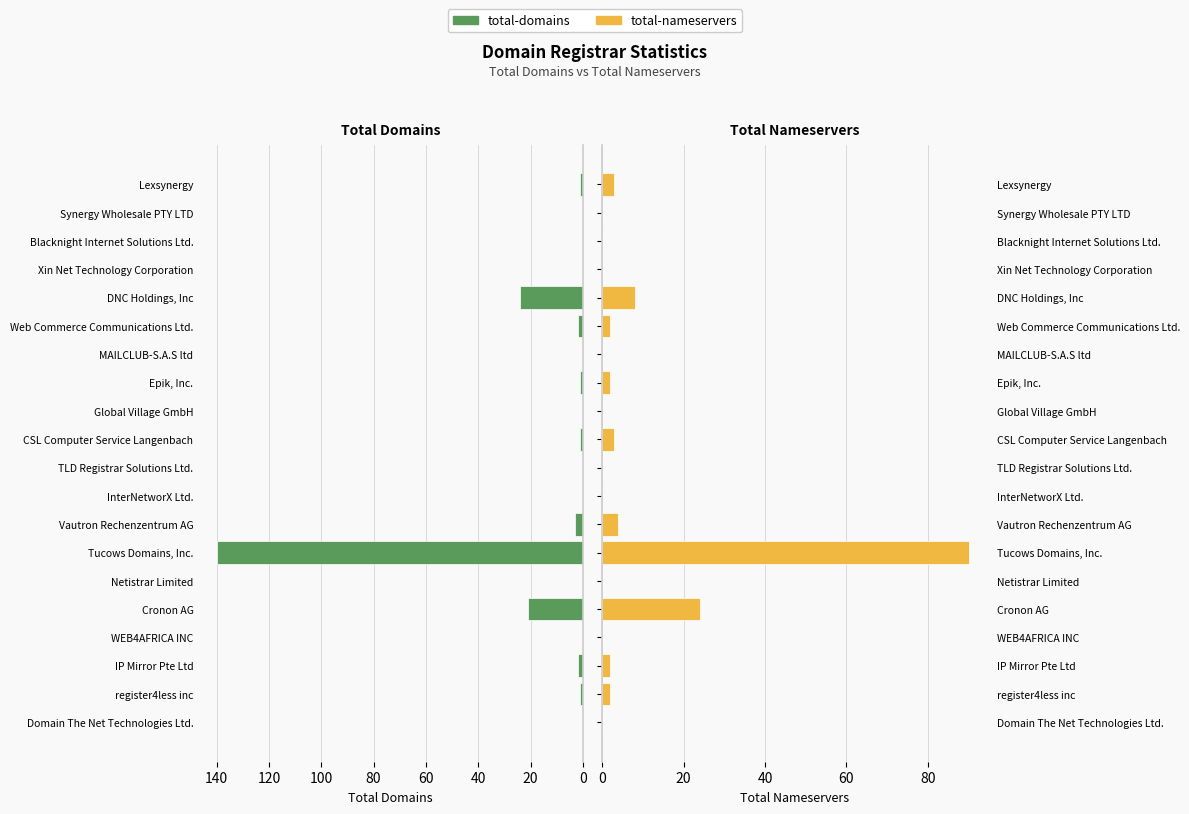

How many data points in total-domains are less than 1?

10